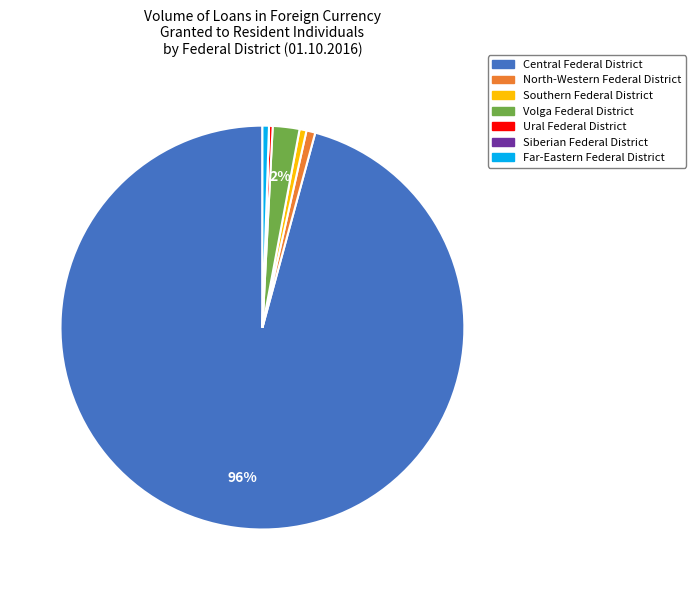

To the nearest percent, what percentage of the pie is Volga Federal District?

2%